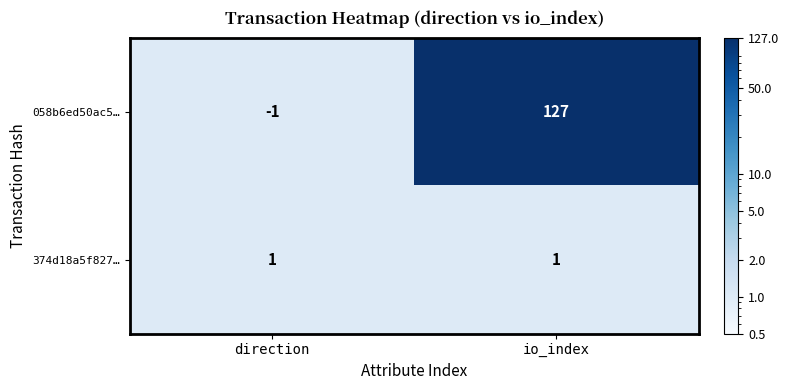

Rank the series by their maximum value, from lowest to highest.

374d18a5f827…, 058b6ed50ac5…